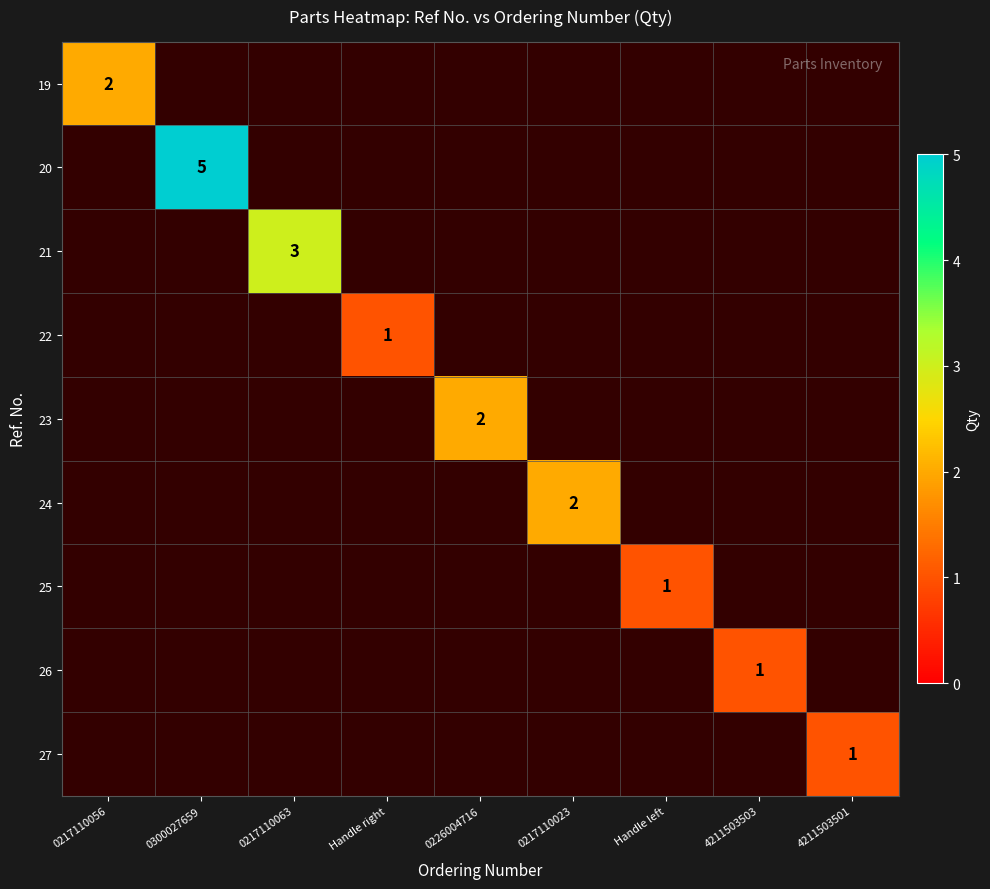

Is it true that 24 equals 2.8 at 0217110023?

False